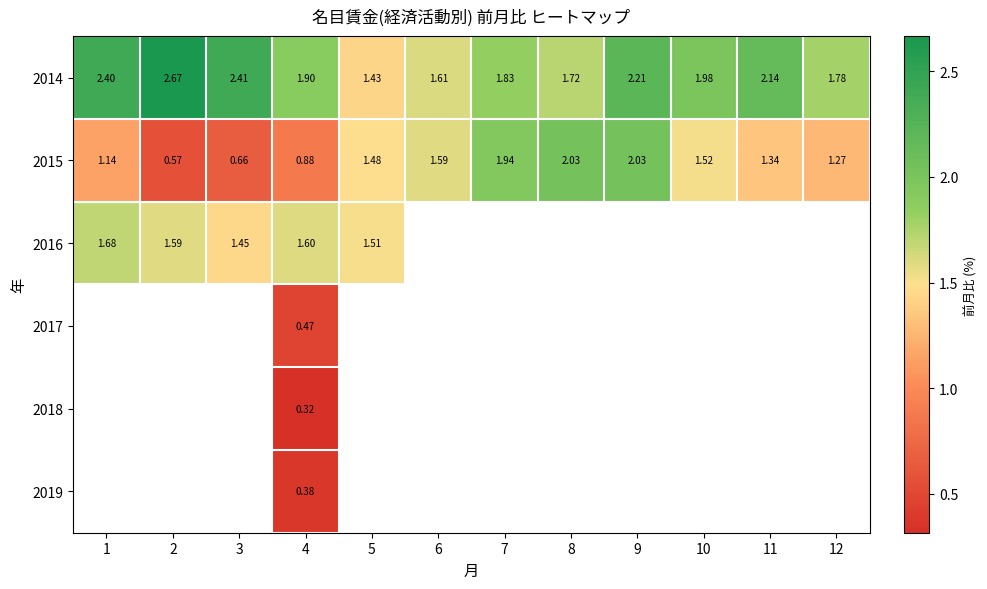

What is the difference between the highest and lowest values at 10?

0.5